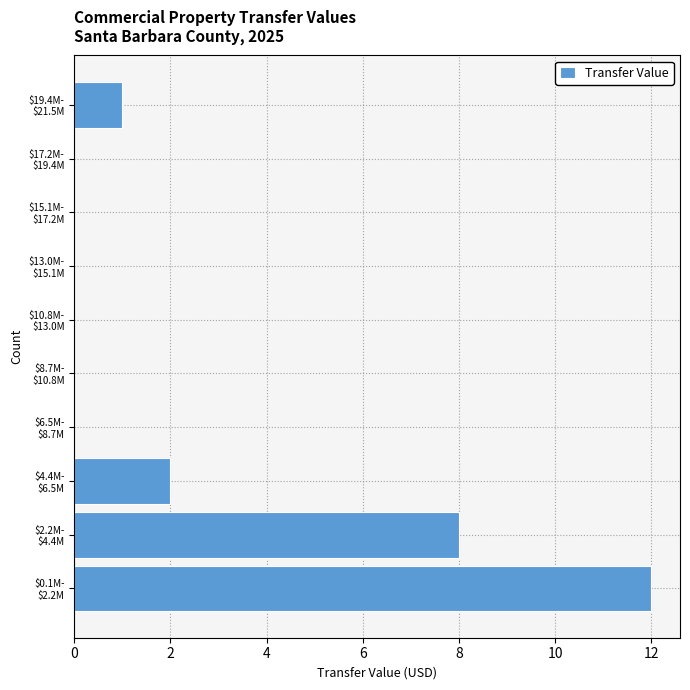

What is the sum of all values?

23